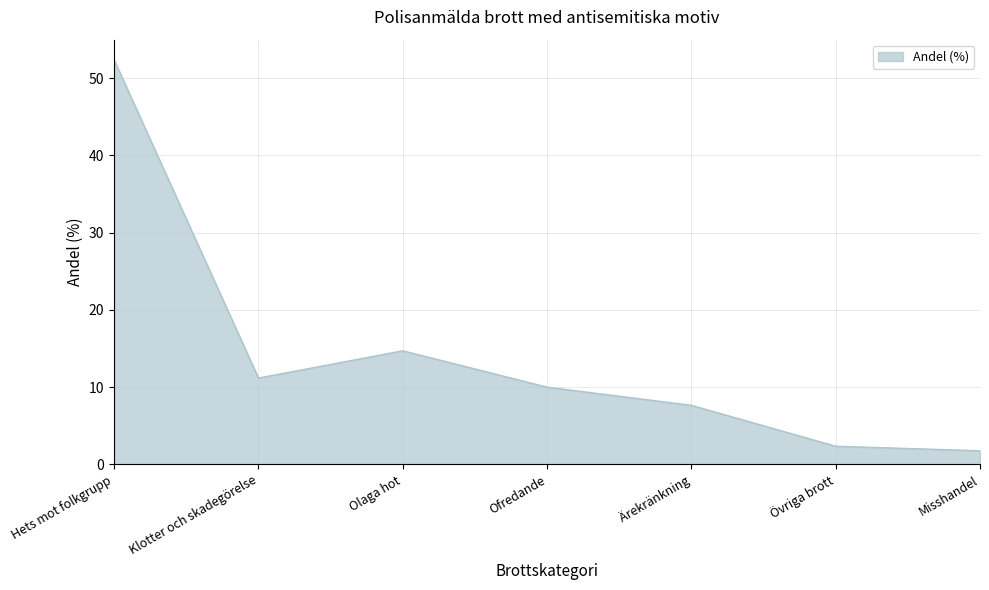

What is the average value?

14.3